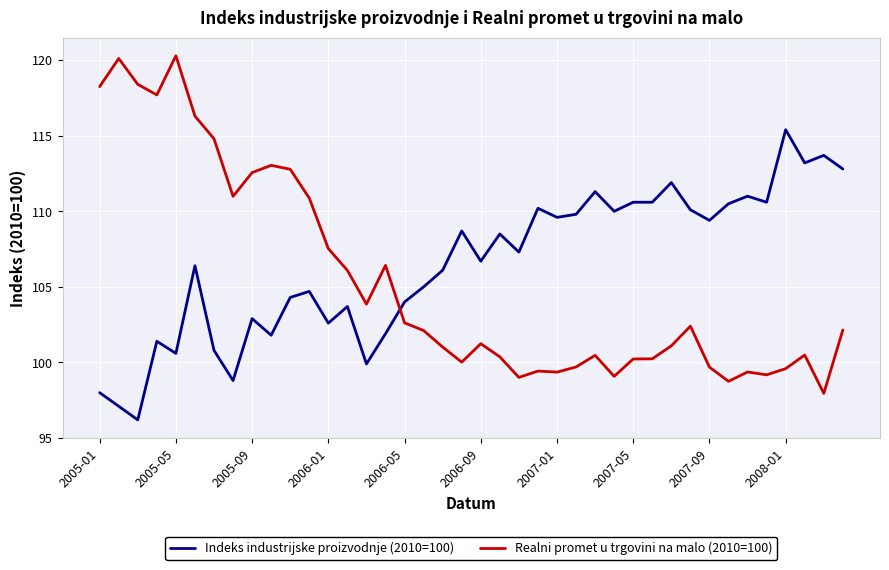

What is the smallest value displayed?

96.2